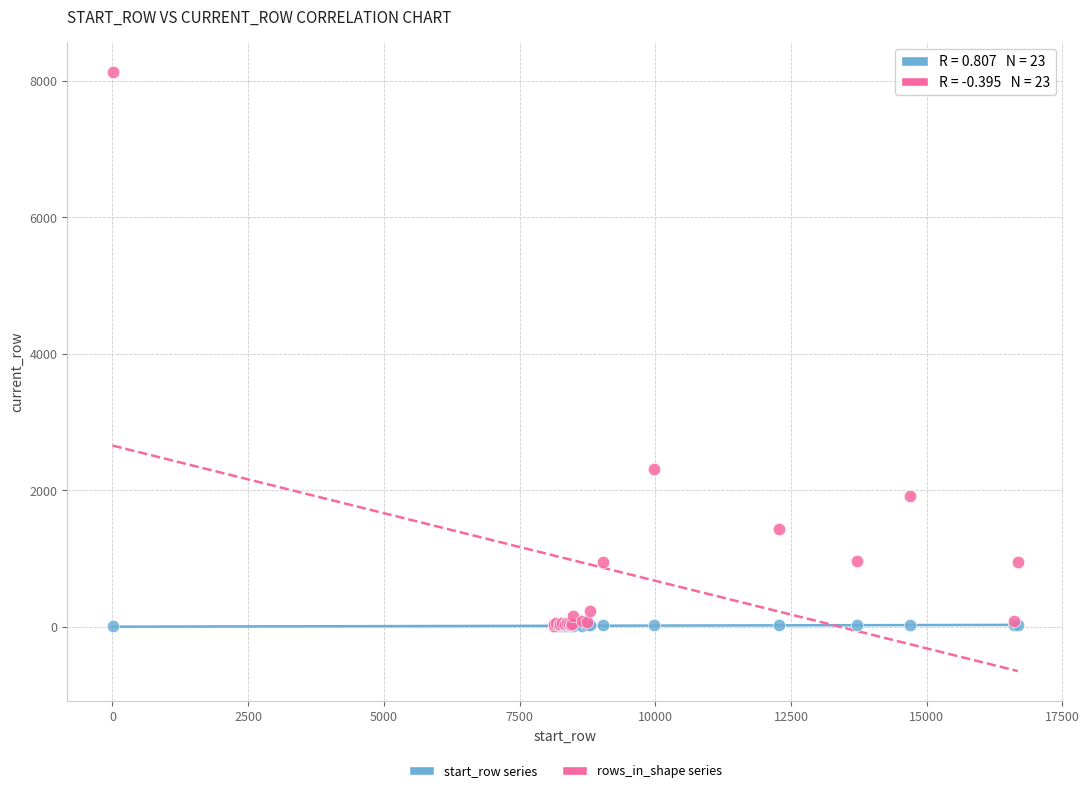

Across all series, what Y value is closest to 4066?

2307